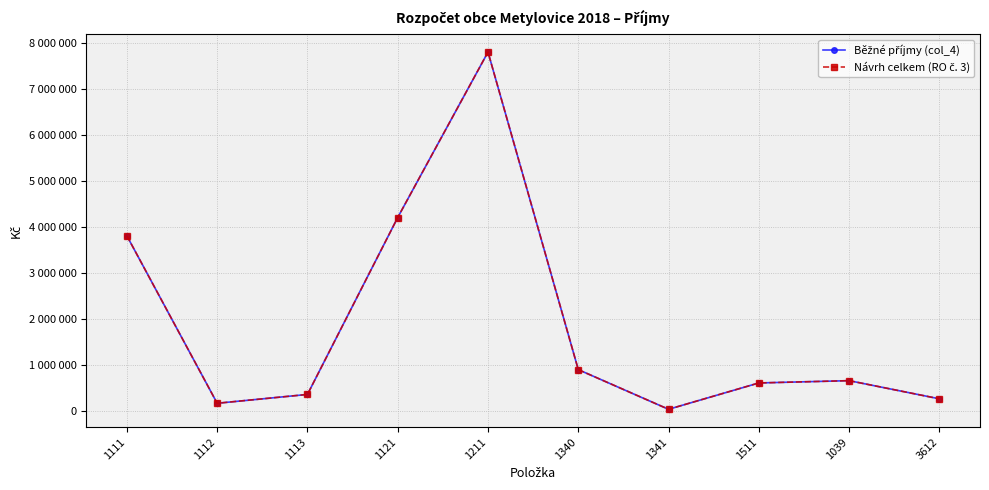

Is this an area chart (filled region under the line)?

No